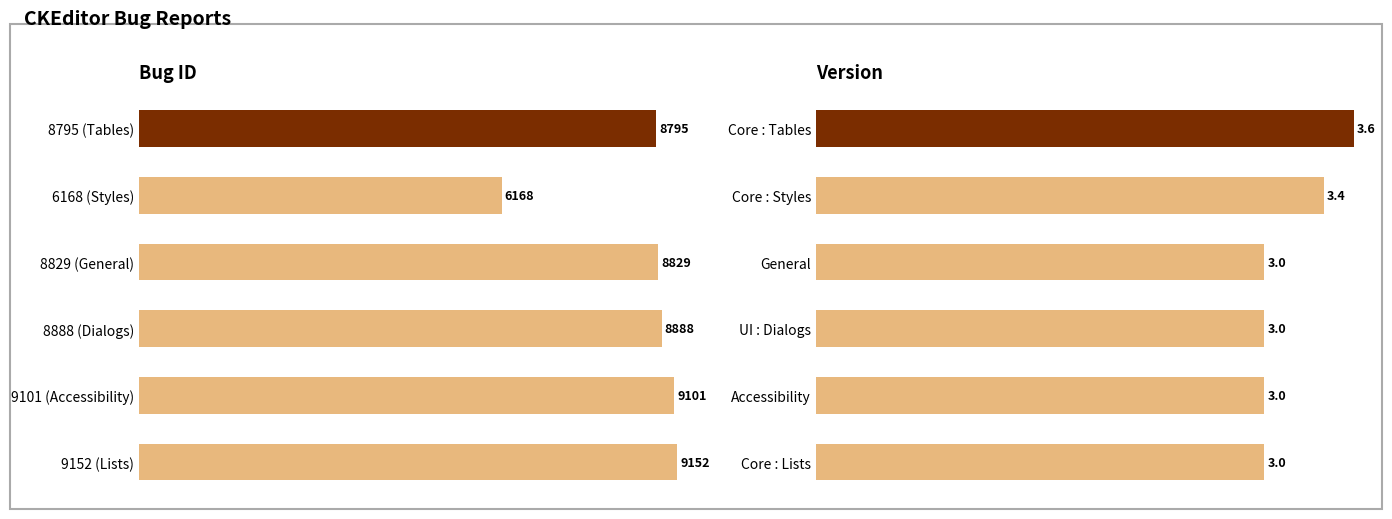

What are all the series names shown in the legend?

Bug ID, Version